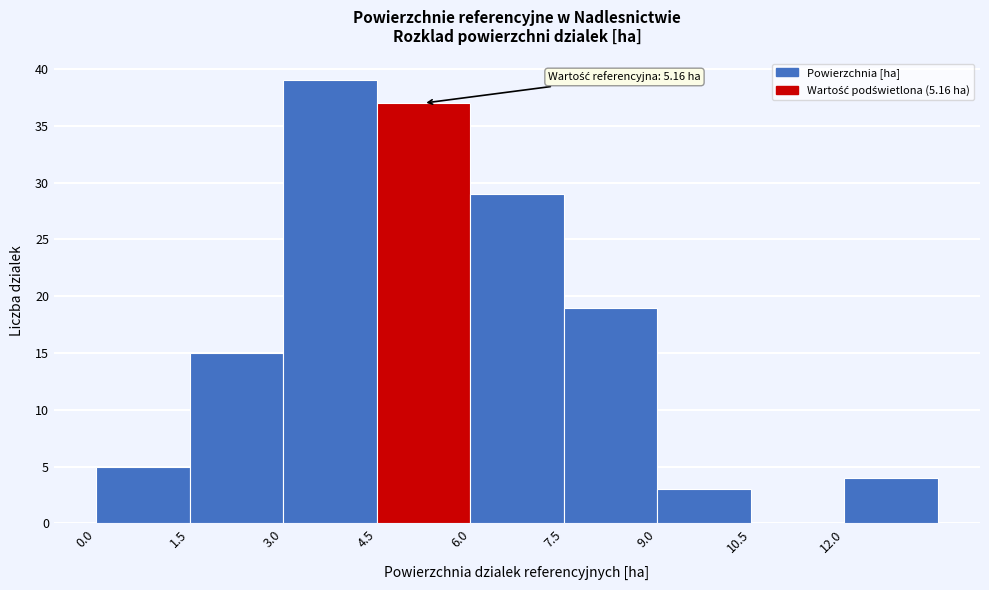

Over which range of the x-axis is the bar tallest?

3.0 to 4.5